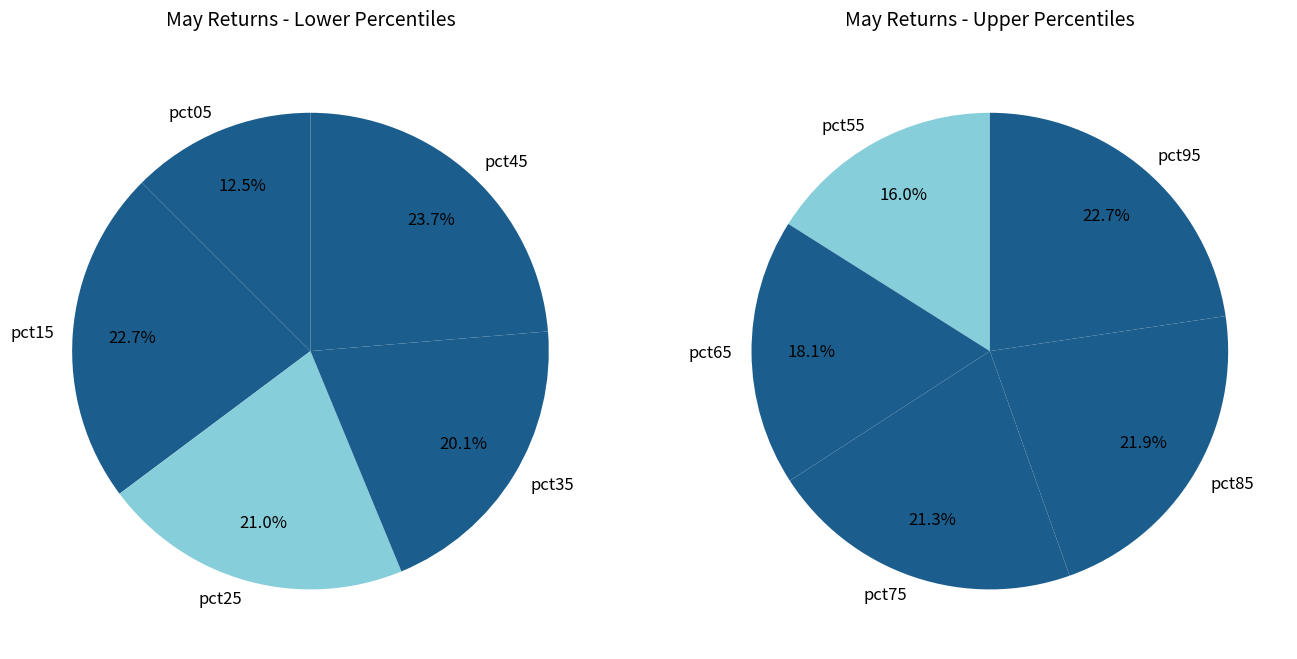

Does pct95 account for over 50% of the chart?

No